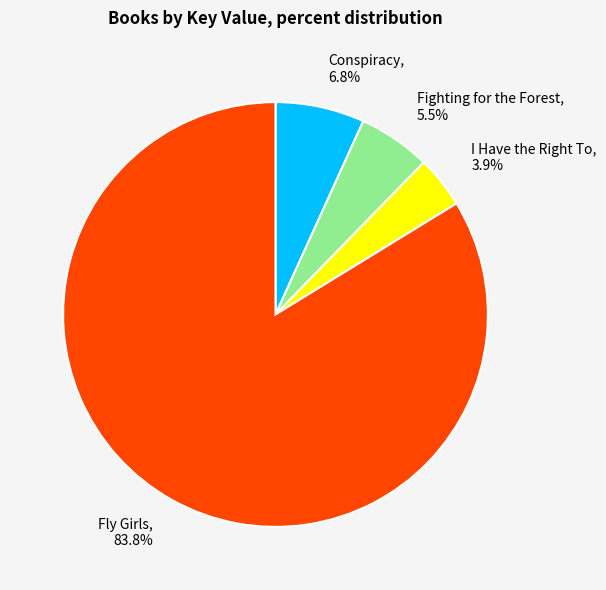

To the nearest percent, what is the average slice percentage?

25%